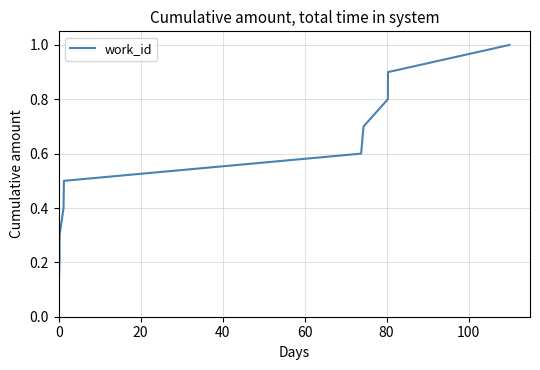

What is the greatest value displayed?

1.0